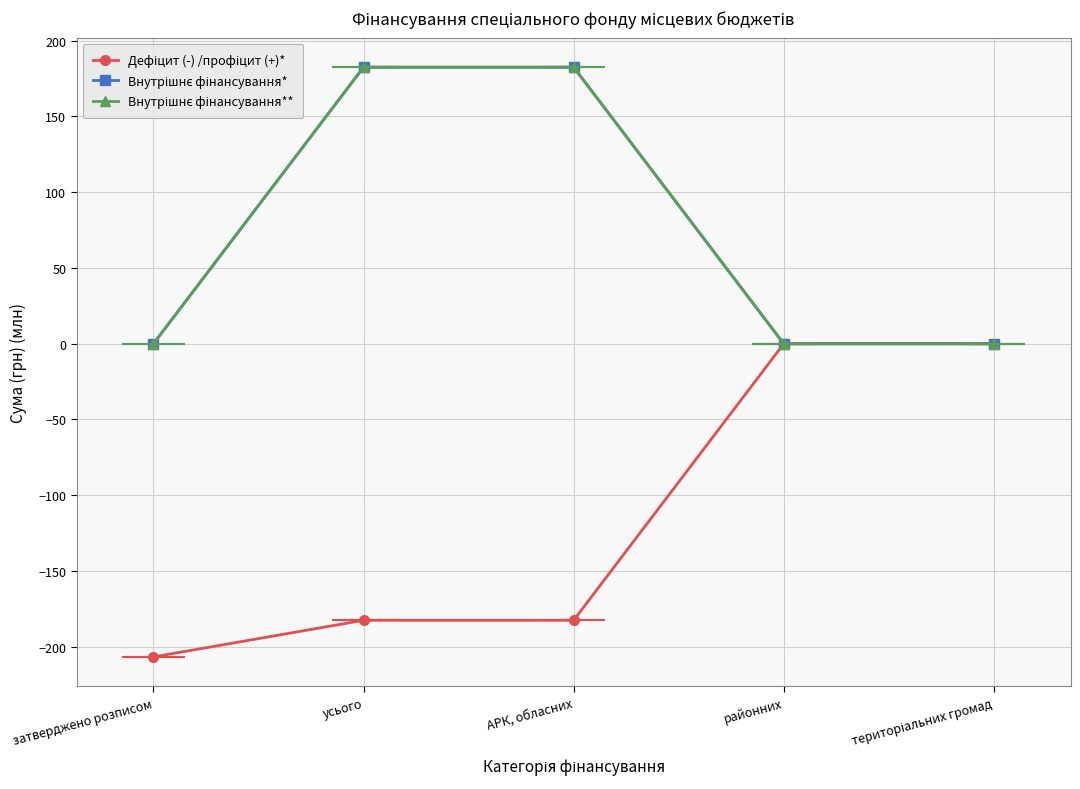

Where is Внутрішнє фінансування** nearest to the value 91?

затверджено розписом